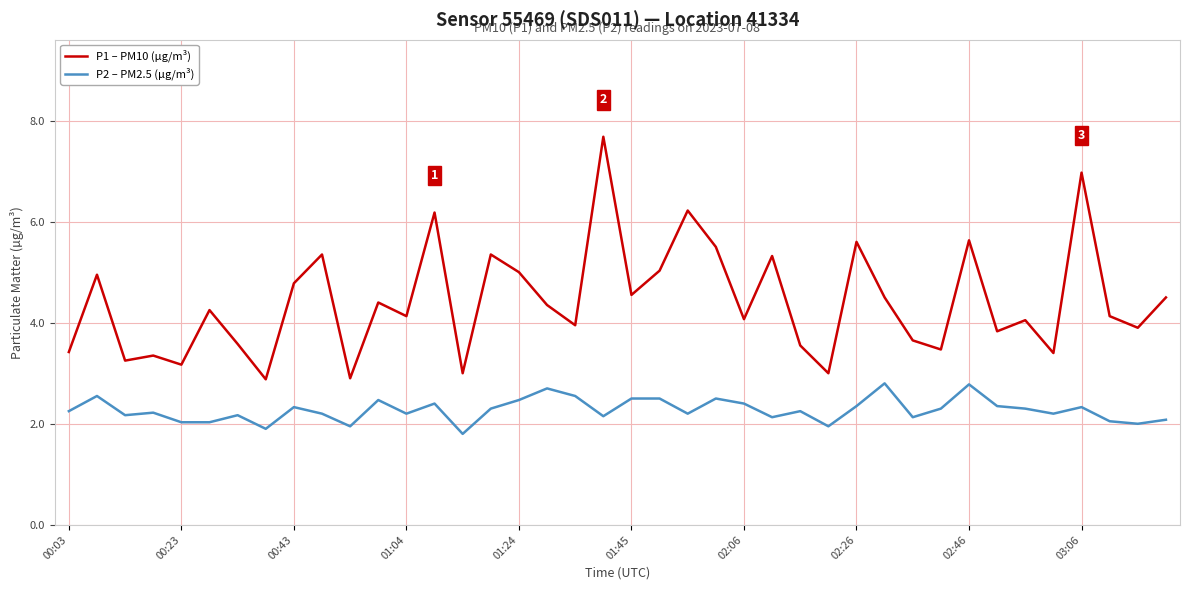

True or false: P1 – PM10 (µg/m³) and P2 – PM2.5 (µg/m³) cross at least once.

False